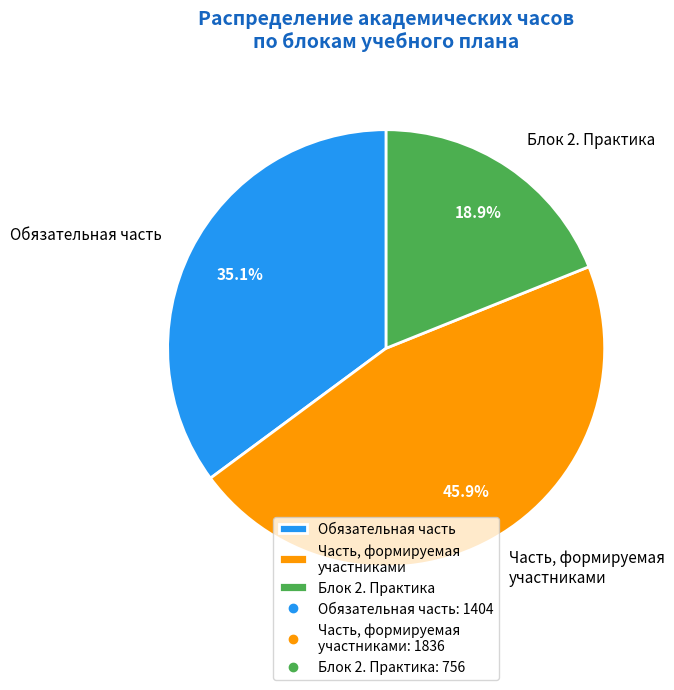

Is there a majority slice in this chart?

No